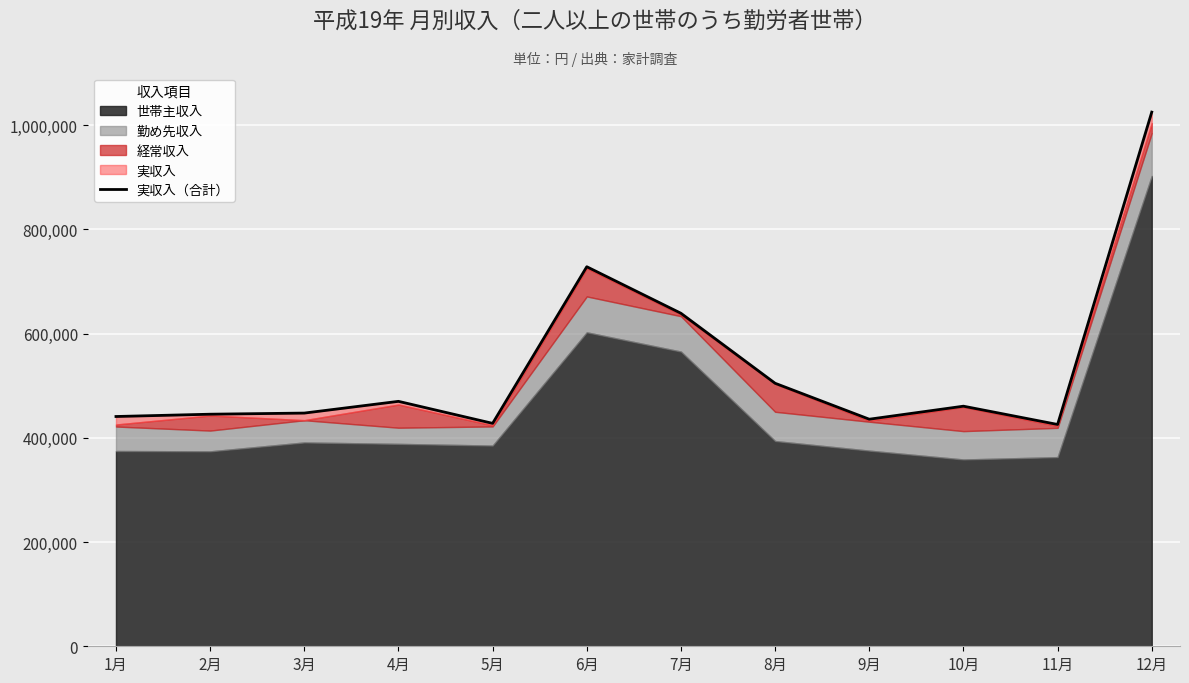

What is the maximum value shown in the chart?

1024922